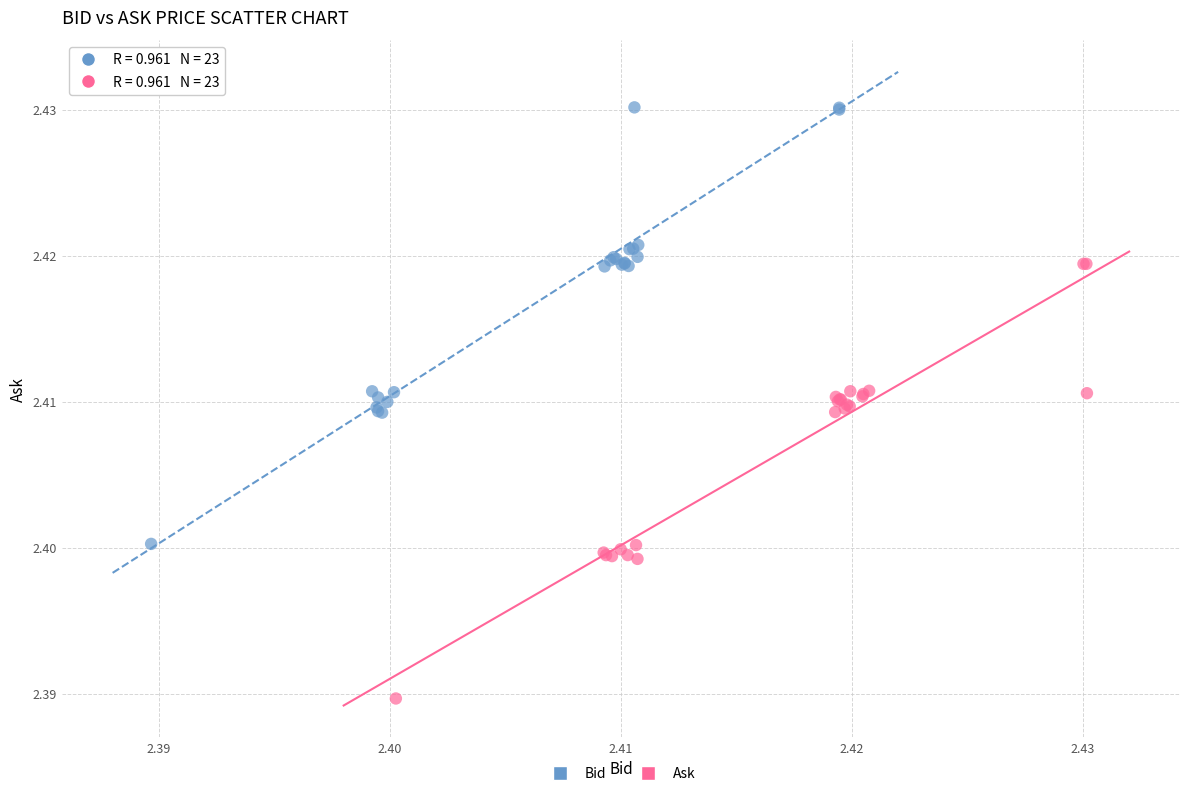

Which series reaches the maximum Y coordinate?

Bid